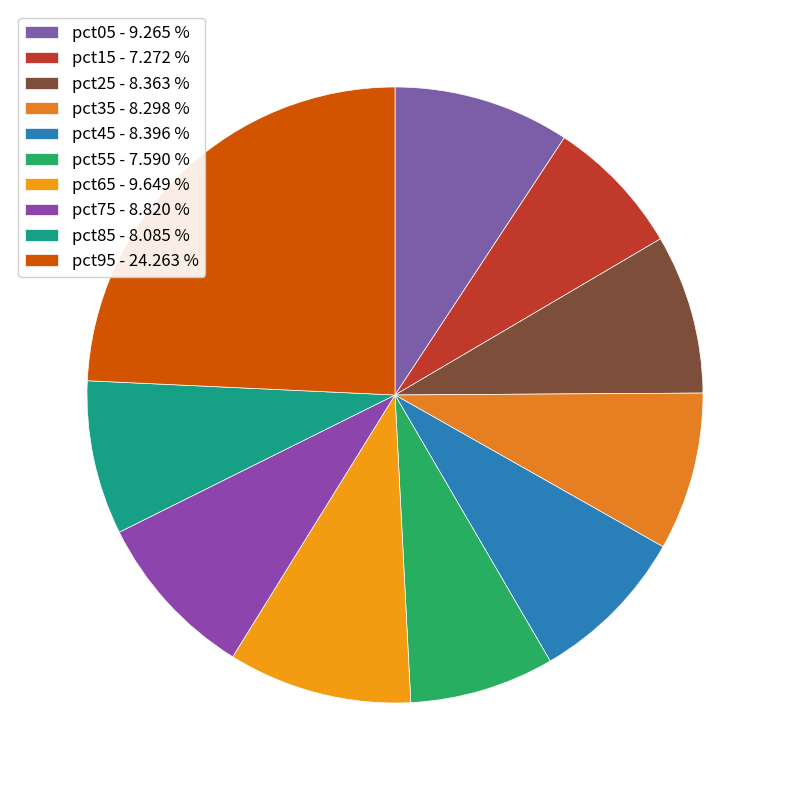

Is it true that pct05 is 9% of the pie?

True